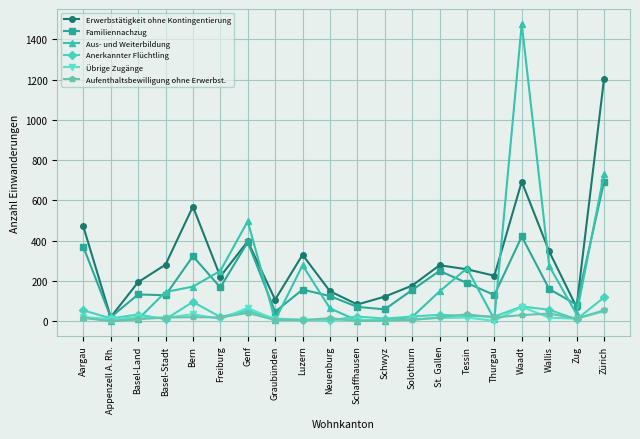

What is the total value across all series at Schwyz?

196